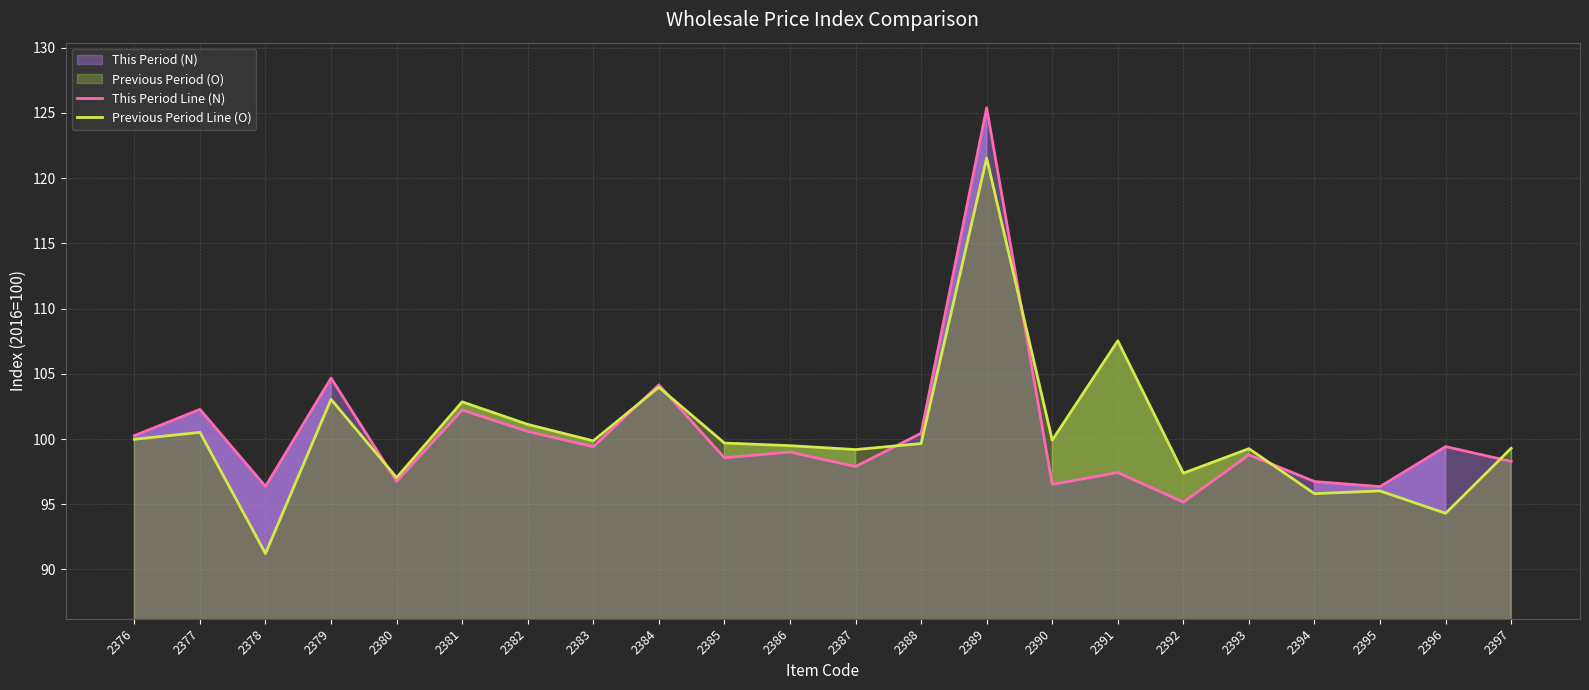

How many data points in Previous Period Line (O) are above 99?

16